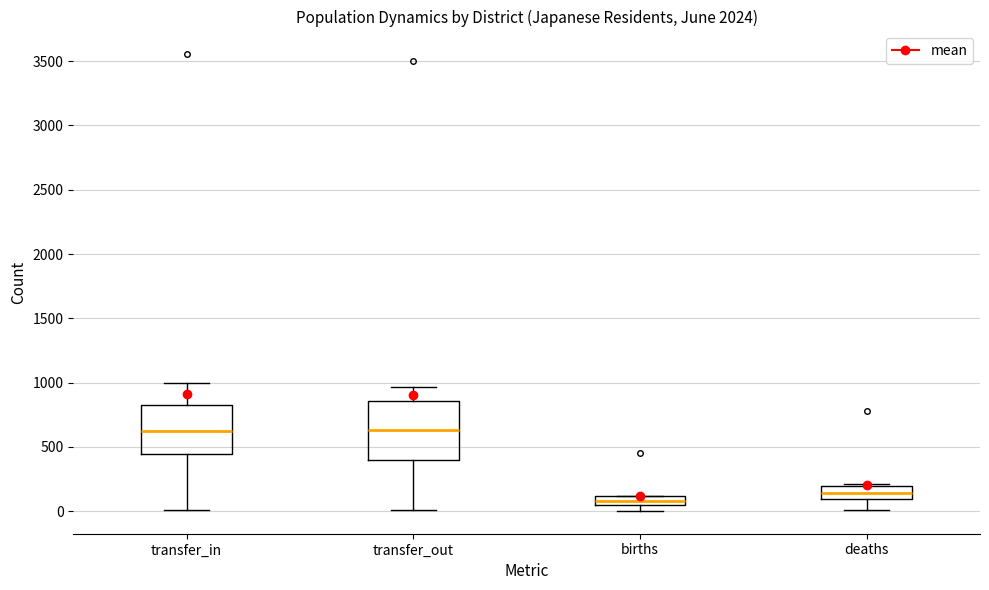

Where is the upper edge of the box for transfer_out on the y-axis? The values are not printed on the chart, so give them approximately, as read against the axis.

850